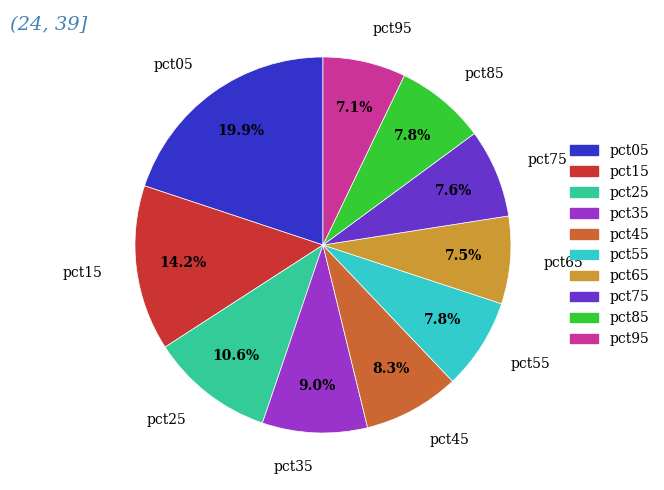

Is pct85 the majority of the pie?

No